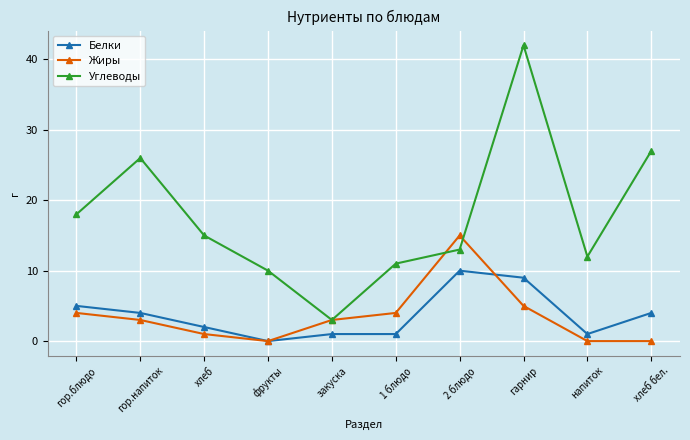

At which category is the sum across all series the highest?

гарнир